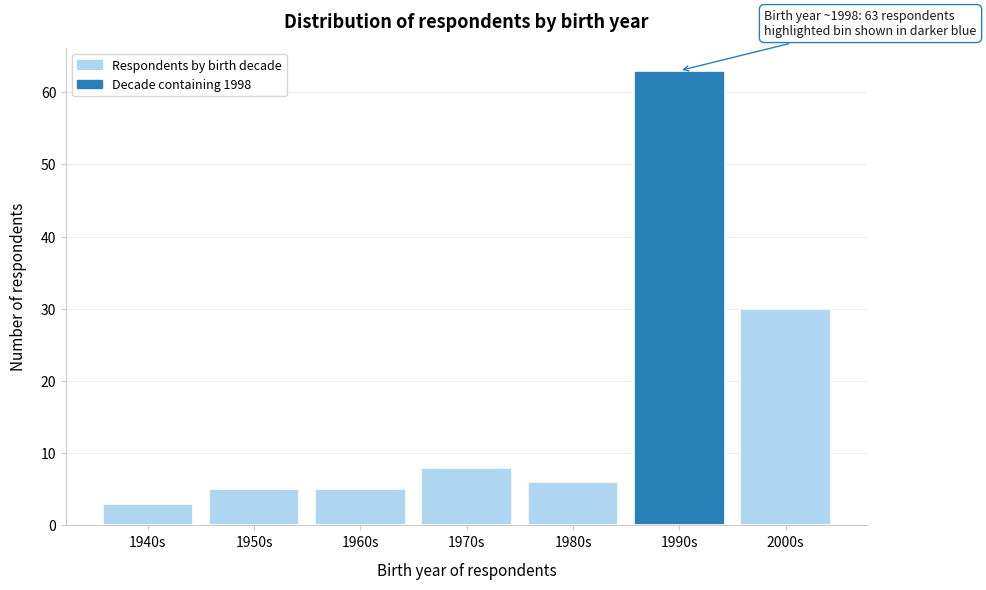

Reading right to left, transcribe all the data shown in this chart.

30	63	6	8	5	5	3